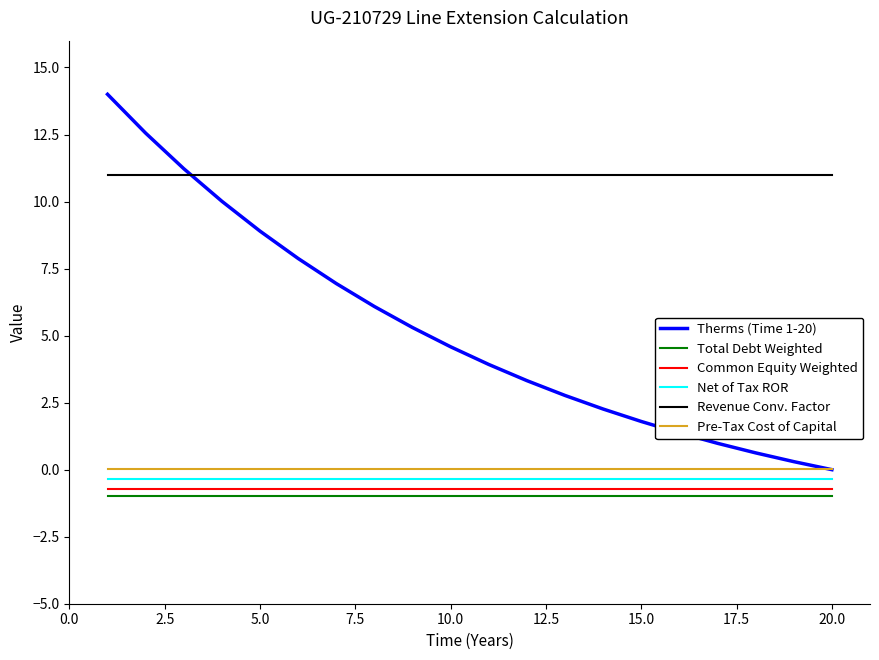

Which series has the widest spread of values?

Therms (Time 1-20)